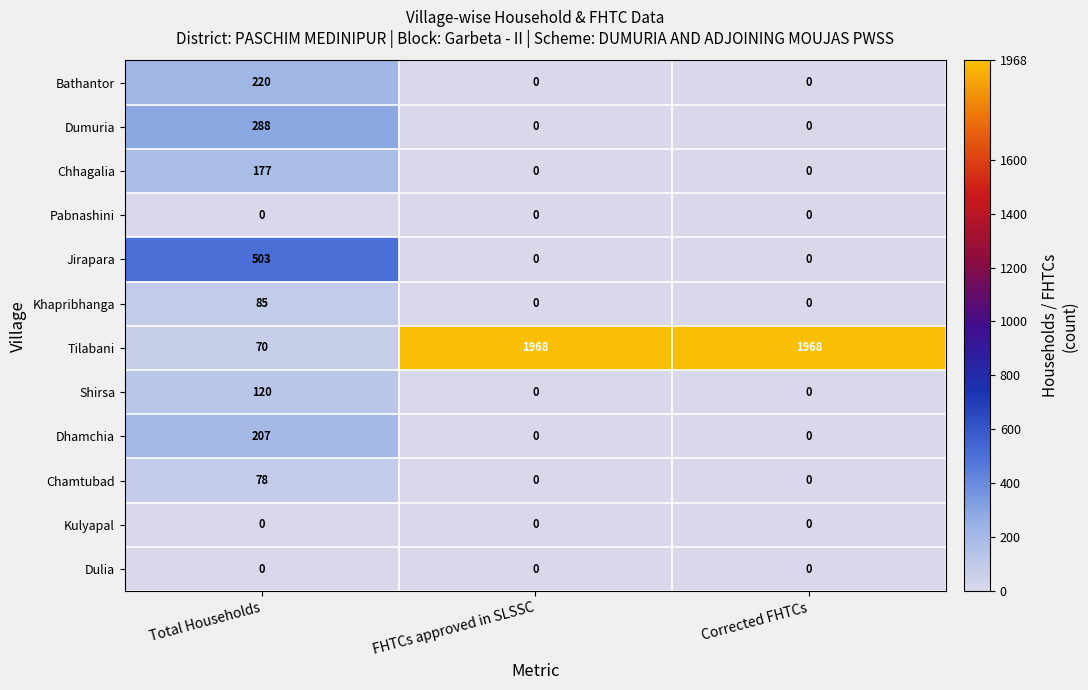

What is the average value of the Bathantor series?

73